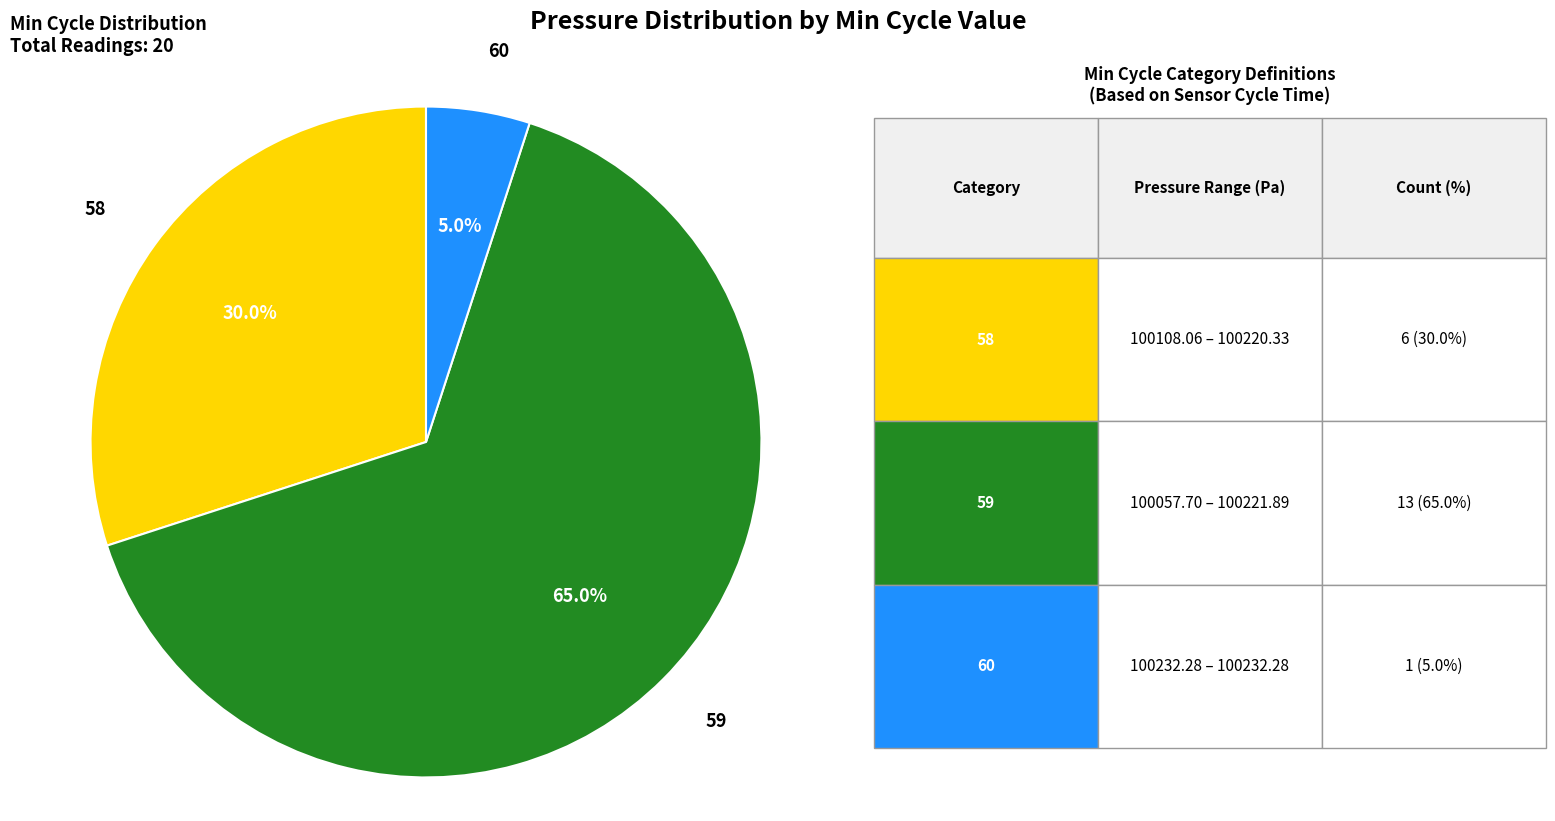

Is there a majority slice in this chart?

Yes